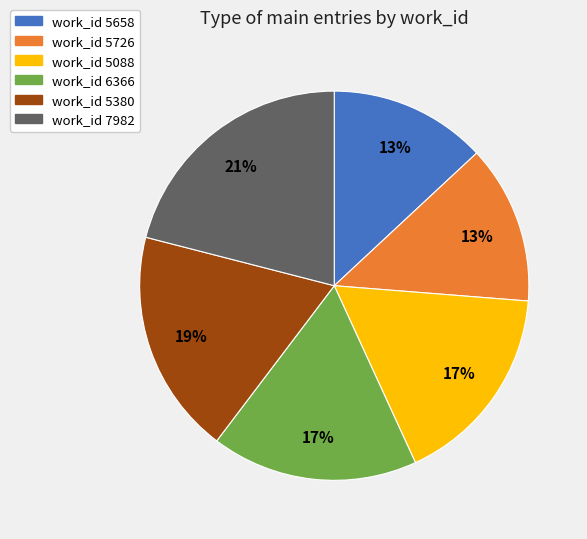

Is there any slice that represents more than half of the pie?

No